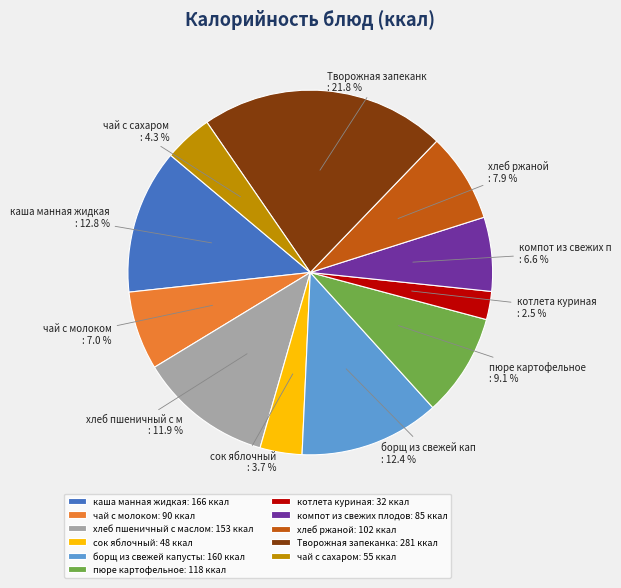

What is the ratio of the value at пюре картофельное: 118 ккал to the value at хлеб пшеничный с маслом: 153 ккал?

0.8